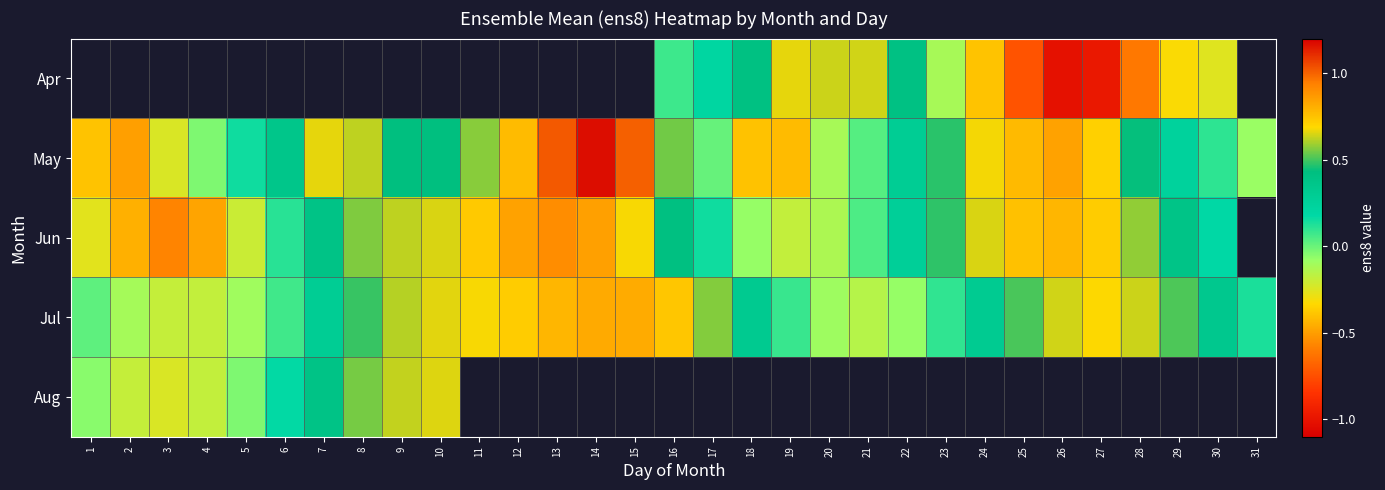

The row_1 series shows 0.5 at 15. True or false?

False